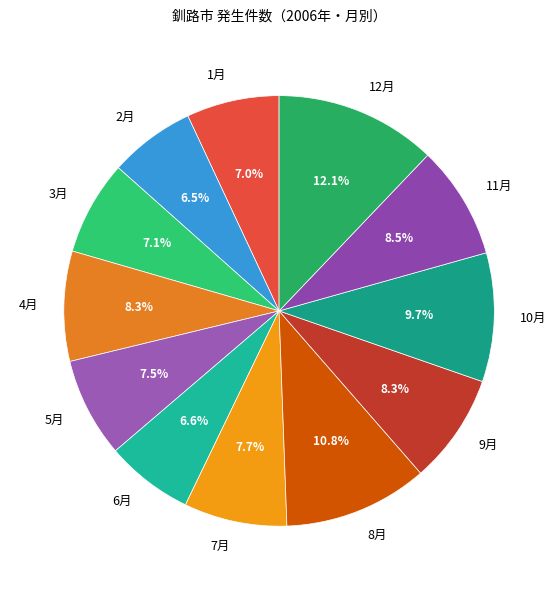

To the nearest percent, what percentage of the pie is 12月?

12%